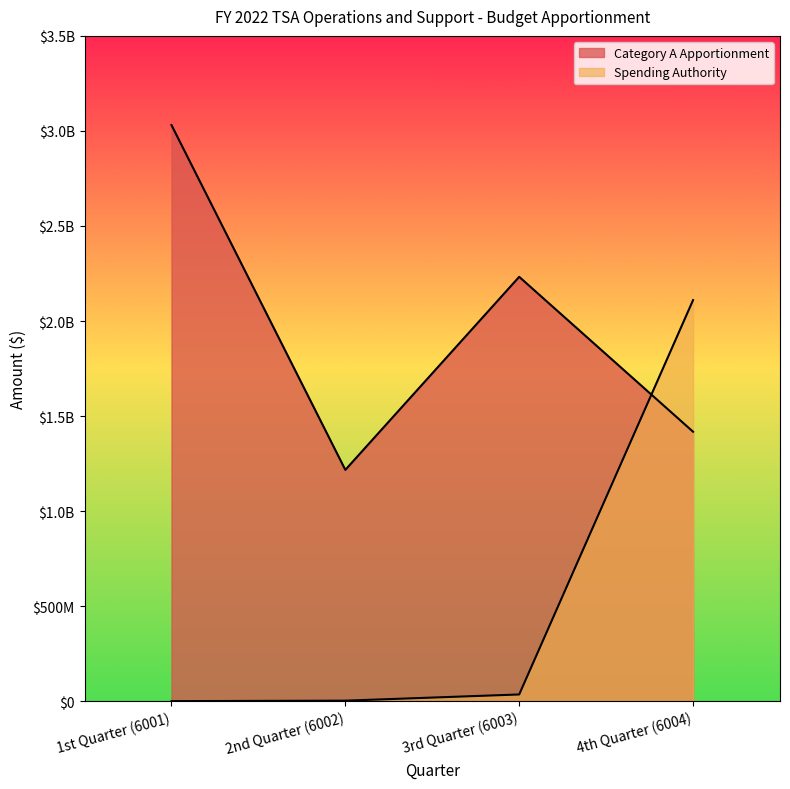

Which series has the largest total across all categories?

Category A Apportionment